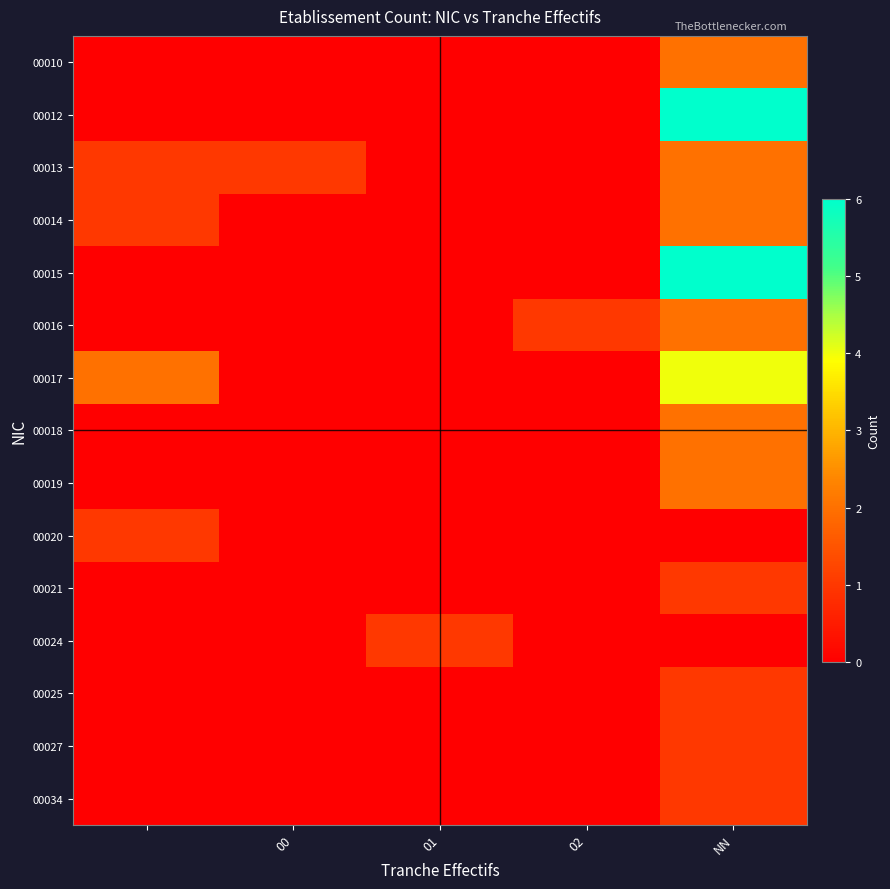

Which label corresponds to the largest value in the chart?

NN